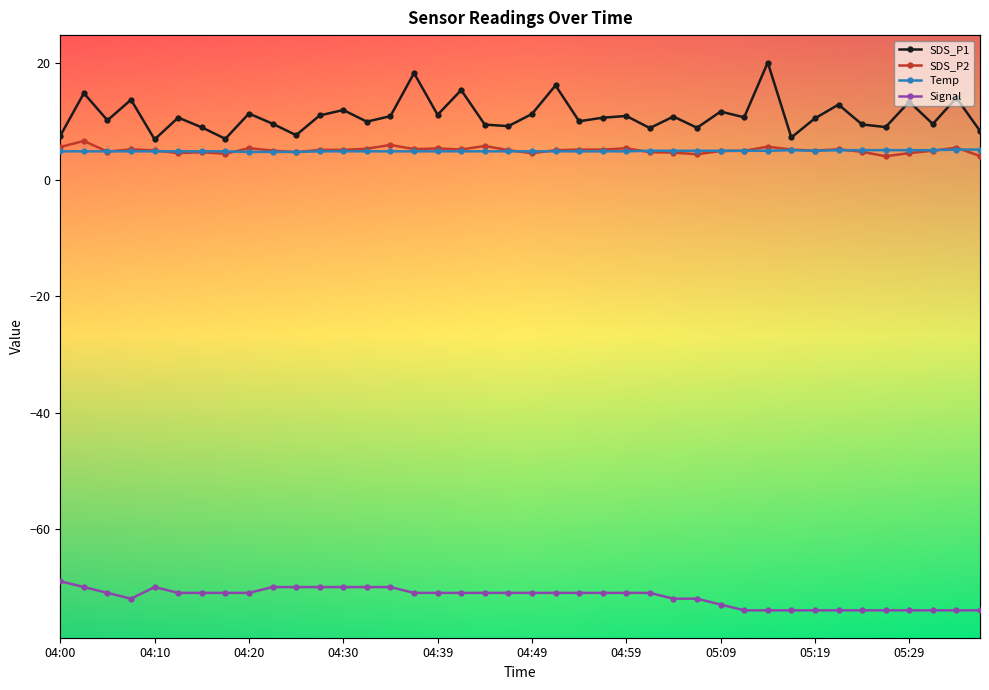

How many interior local peaks does the SDS_P2 series have?

11